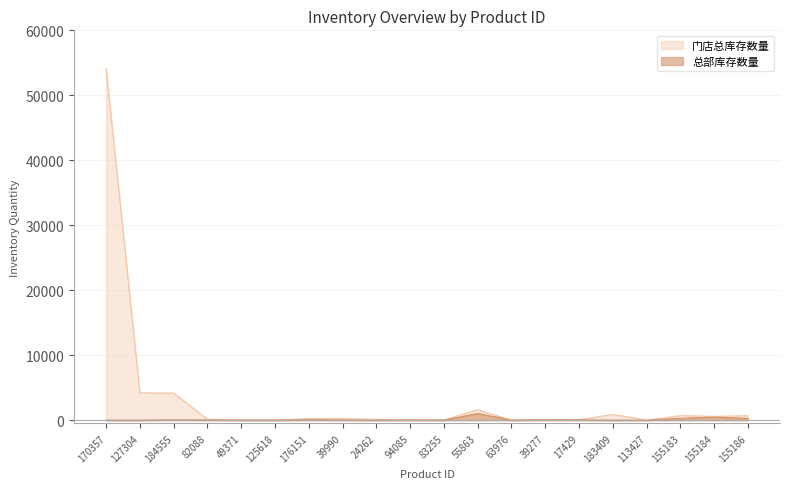

Between 125618 and 83255, which is larger?

83255